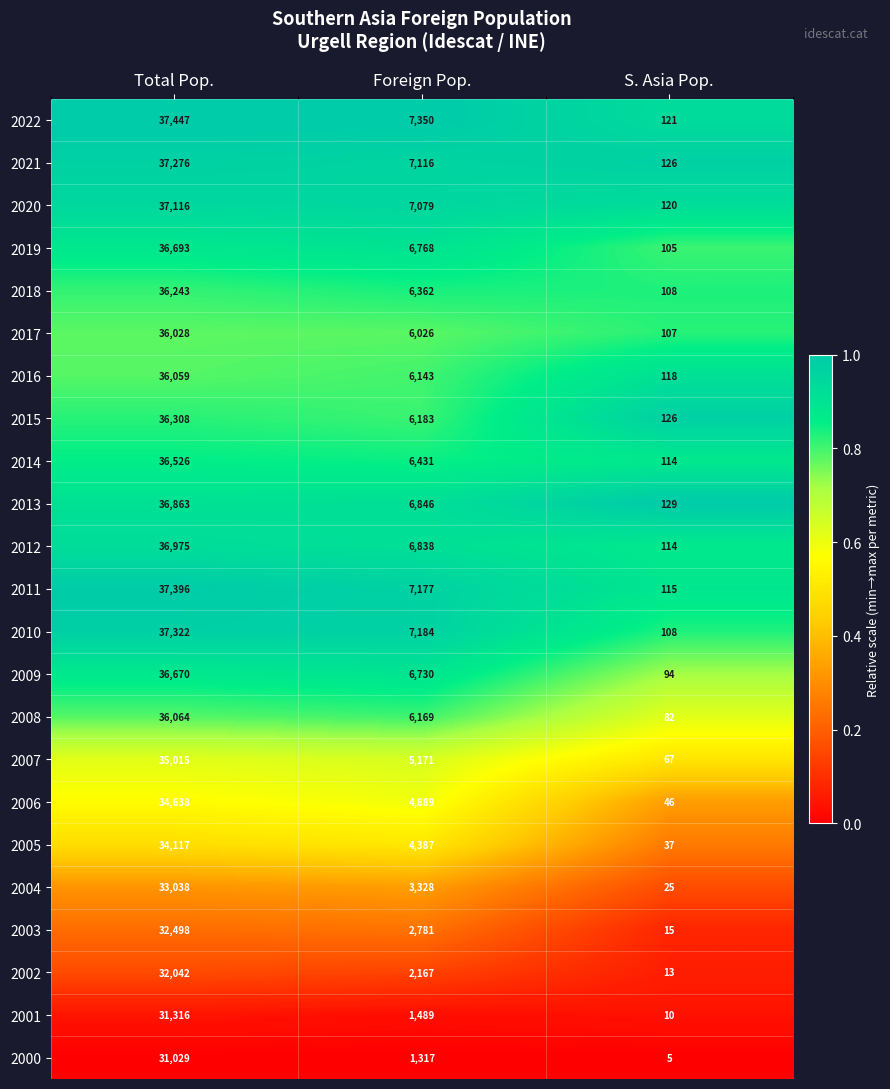

Where does the 2004 series first go above 3328?

Total Pop.